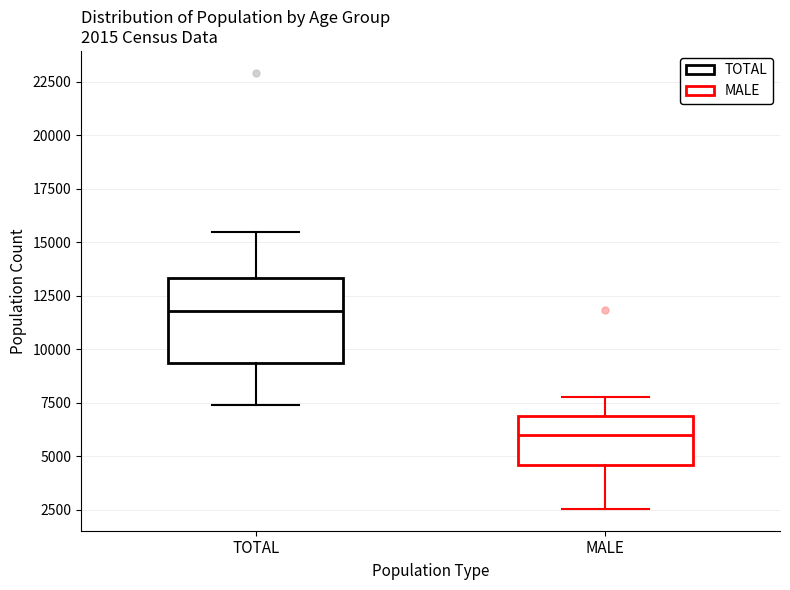

Which box's median line is the lowest?

MALE